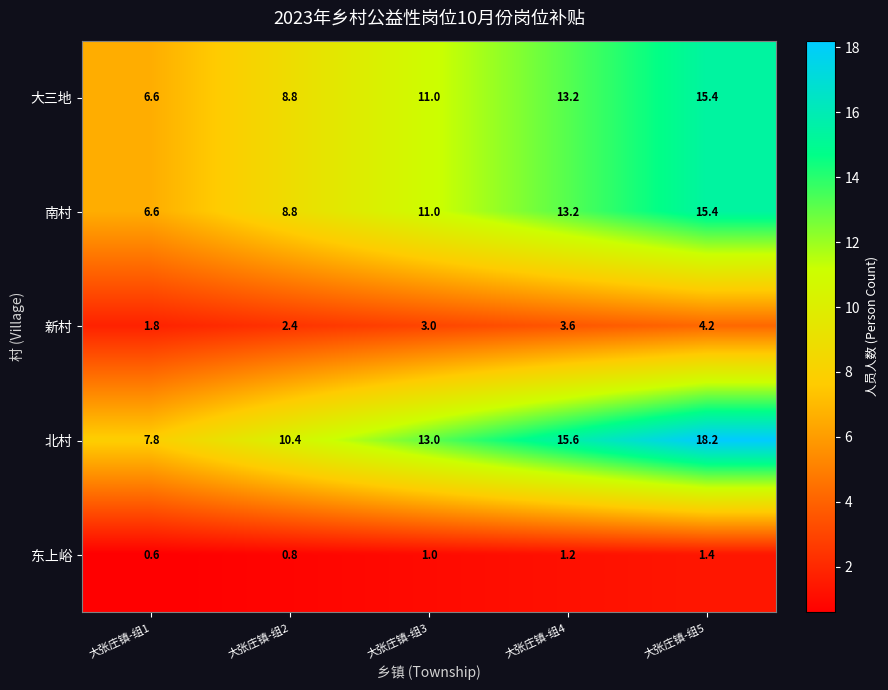

Reading left to right, what are all the values shown in this chart?

大三地: 大张庄镇-组1=6.6	大张庄镇-组2=8.8	大张庄镇-组3=11.0	大张庄镇-组4=13.2	大张庄镇-组5=15.4
南村: 大张庄镇-组1=6.6	大张庄镇-组2=8.8	大张庄镇-组3=11.0	大张庄镇-组4=13.2	大张庄镇-组5=15.4
新村: 大张庄镇-组1=1.8	大张庄镇-组2=2.4	大张庄镇-组3=3.0	大张庄镇-组4=3.6	大张庄镇-组5=4.2
北村: 大张庄镇-组1=7.8	大张庄镇-组2=10.4	大张庄镇-组3=13.0	大张庄镇-组4=15.6	大张庄镇-组5=18.2
东上峪: 大张庄镇-组1=0.6	大张庄镇-组2=0.8	大张庄镇-组3=1.0	大张庄镇-组4=1.2	大张庄镇-组5=1.4